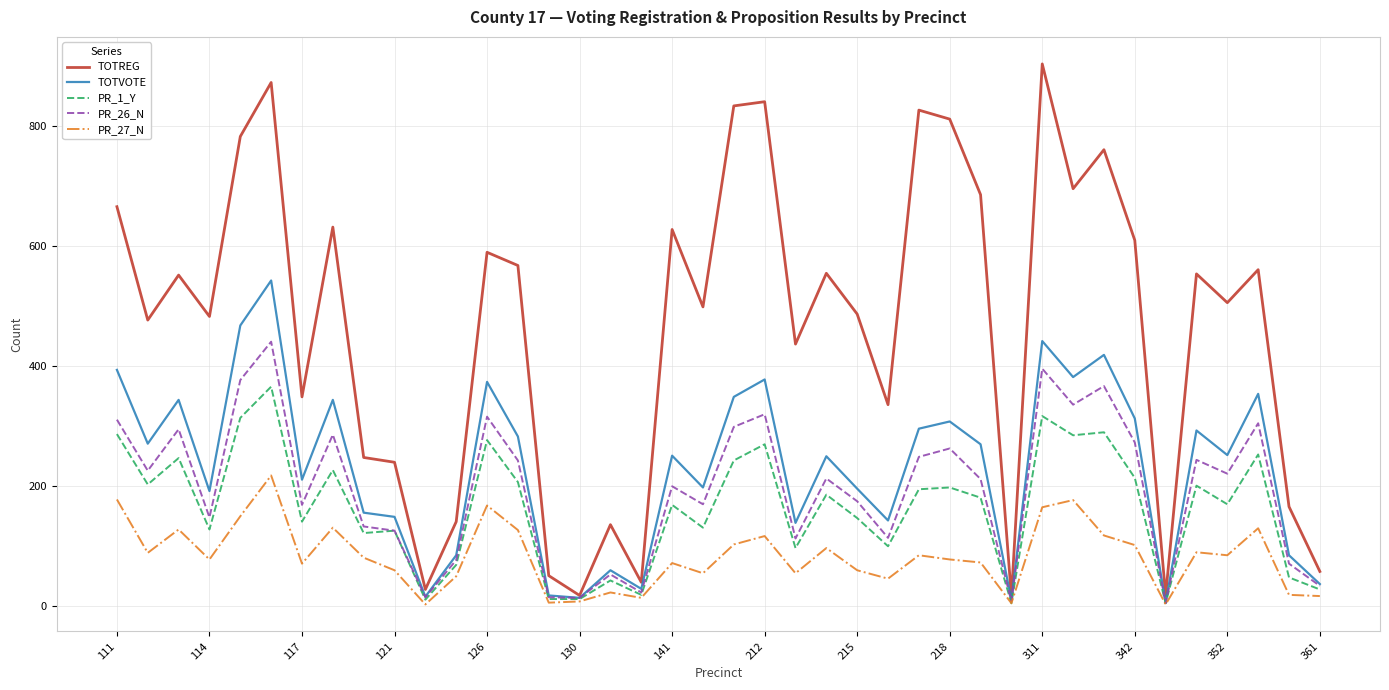

List the series in order of their peak value, highest first.

TOTREG, TOTVOTE, PR_26_N, PR_1_Y, PR_27_N